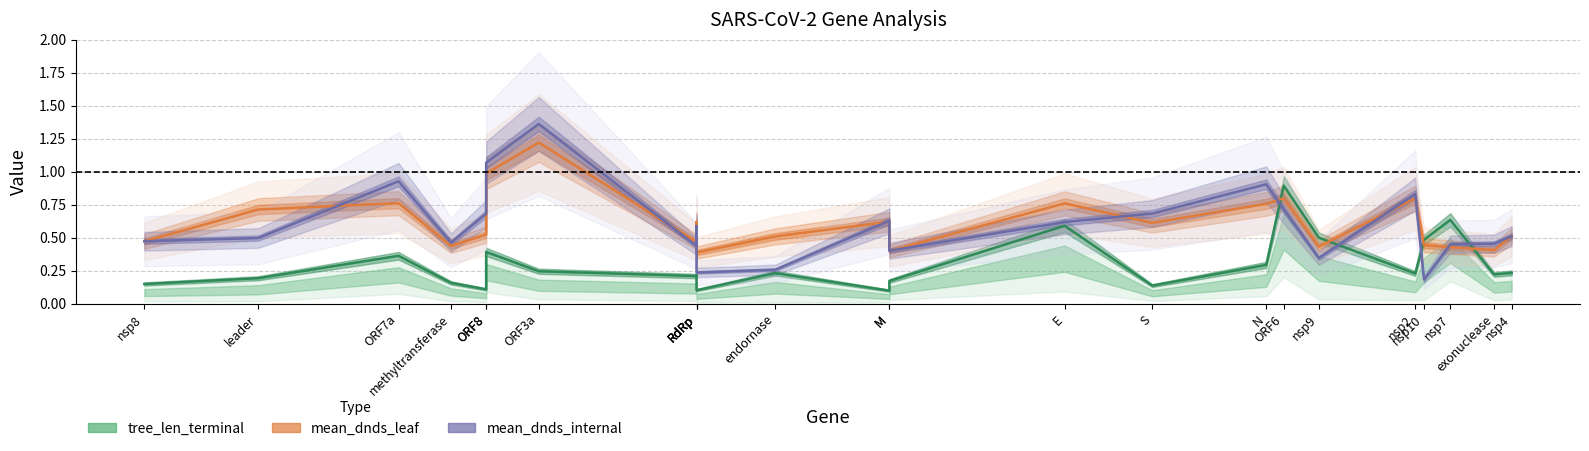

How many intersections are there between tree_len_terminal and mean_dnds_internal?

4